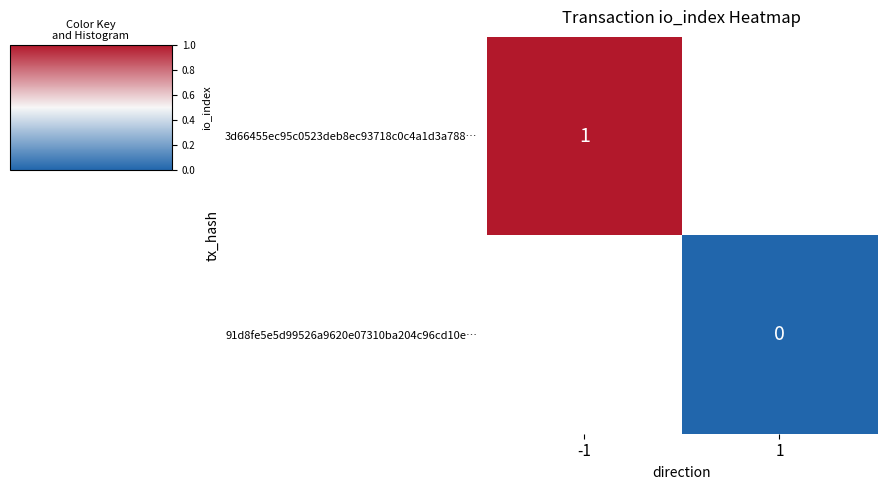

Is it true that 3d66455ec95c0523deb8ec93718c0c4a1d3a788… equals 1 at -1?

True